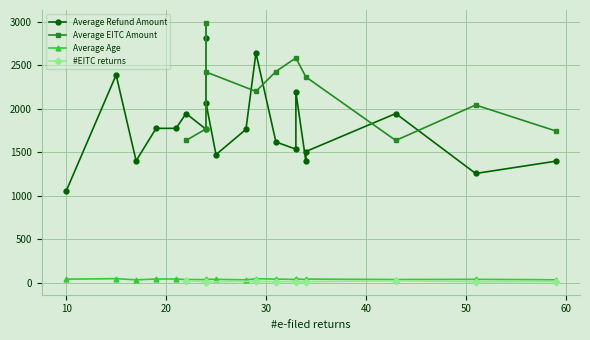

True or false: Average Refund Amount and Average Age intersect in this chart.

False